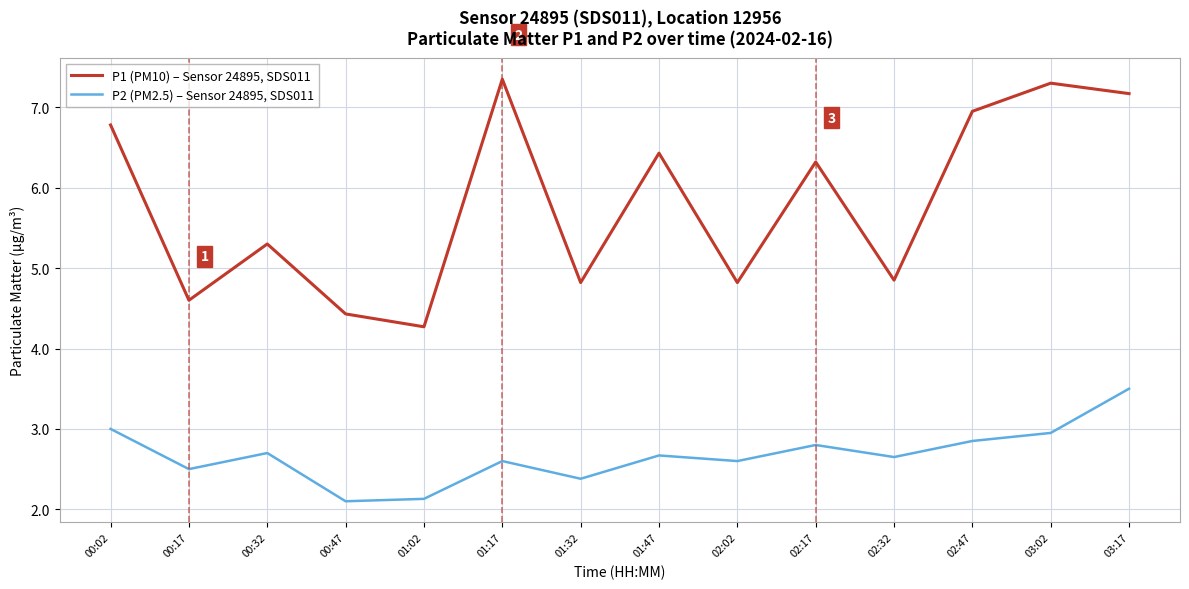

At which category does P2 (PM2.5) – Sensor 24895, SDS011 reach its first local valley?

00:17